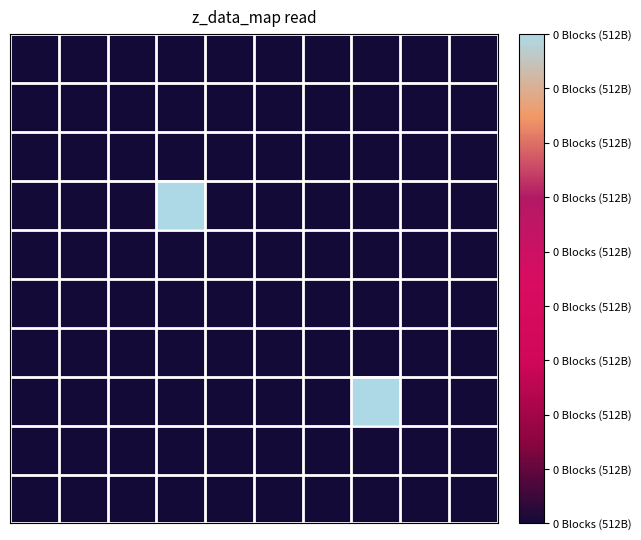

At which category does the chart reach its peak across all series?

3